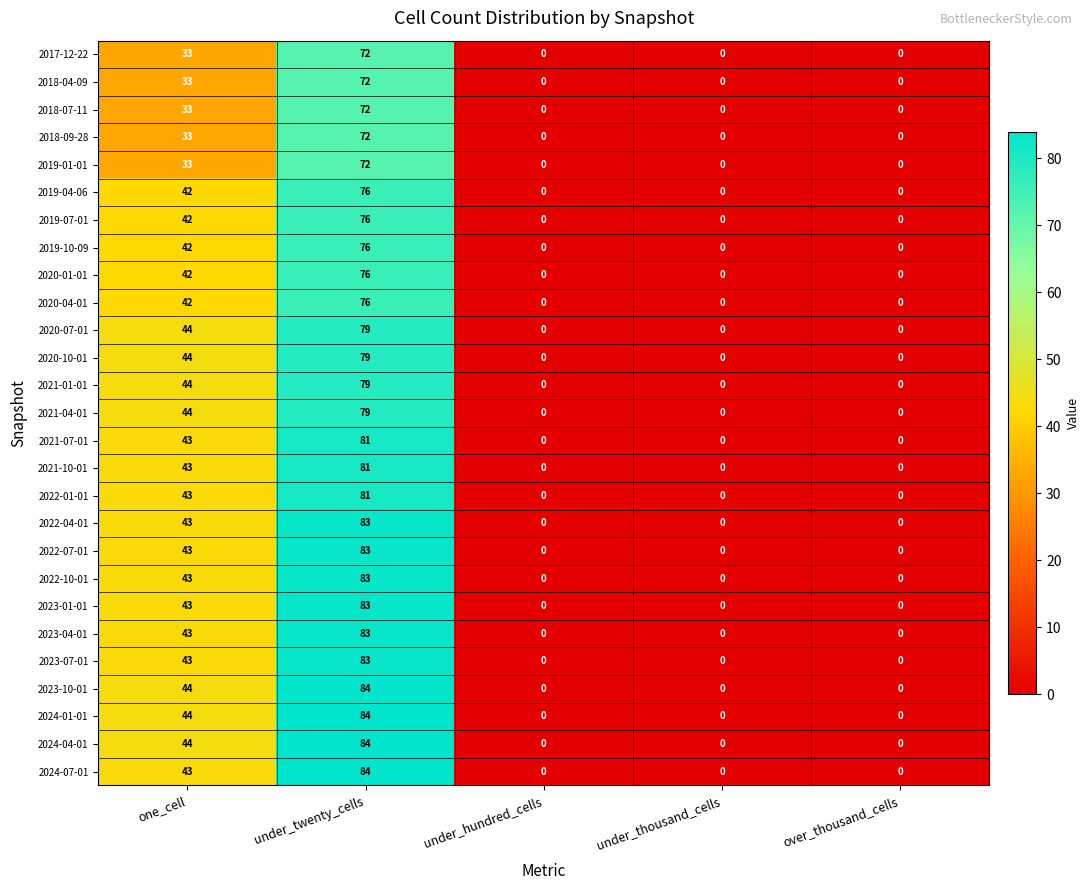

How many series are shown in this chart?

27